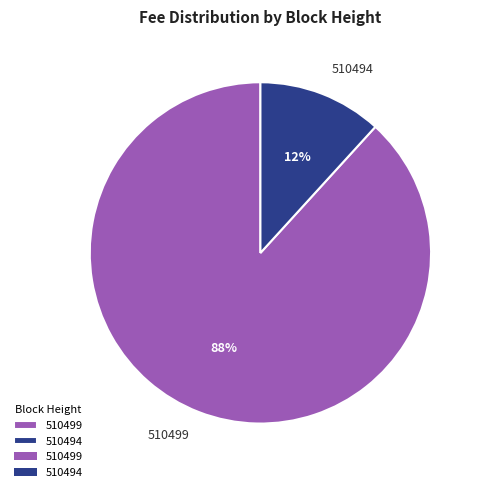

What is the largest slice in the pie chart?

510499